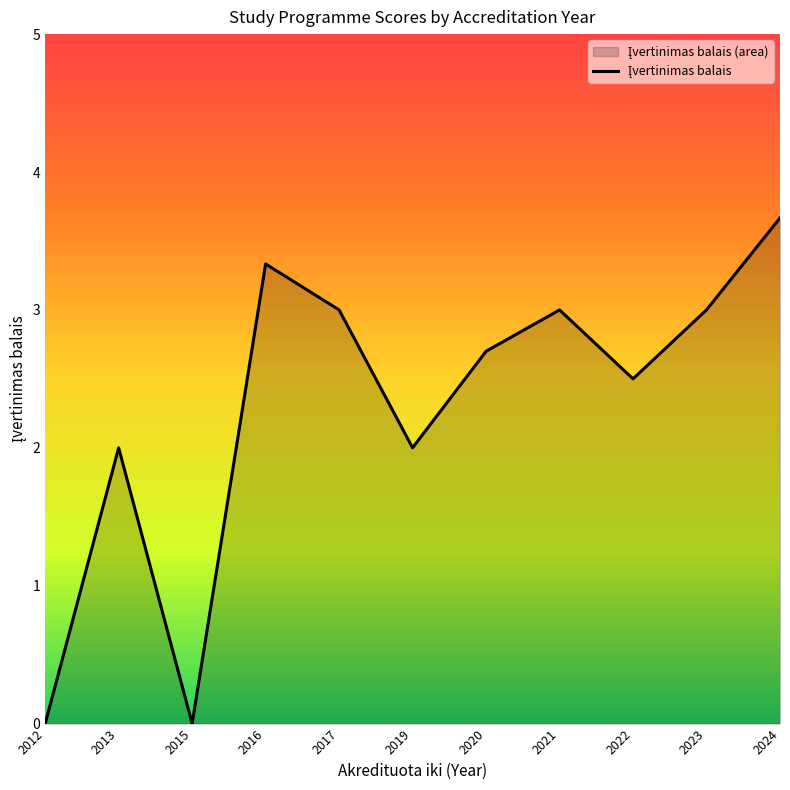

What is the difference between the maximum and minimum values?

3.7